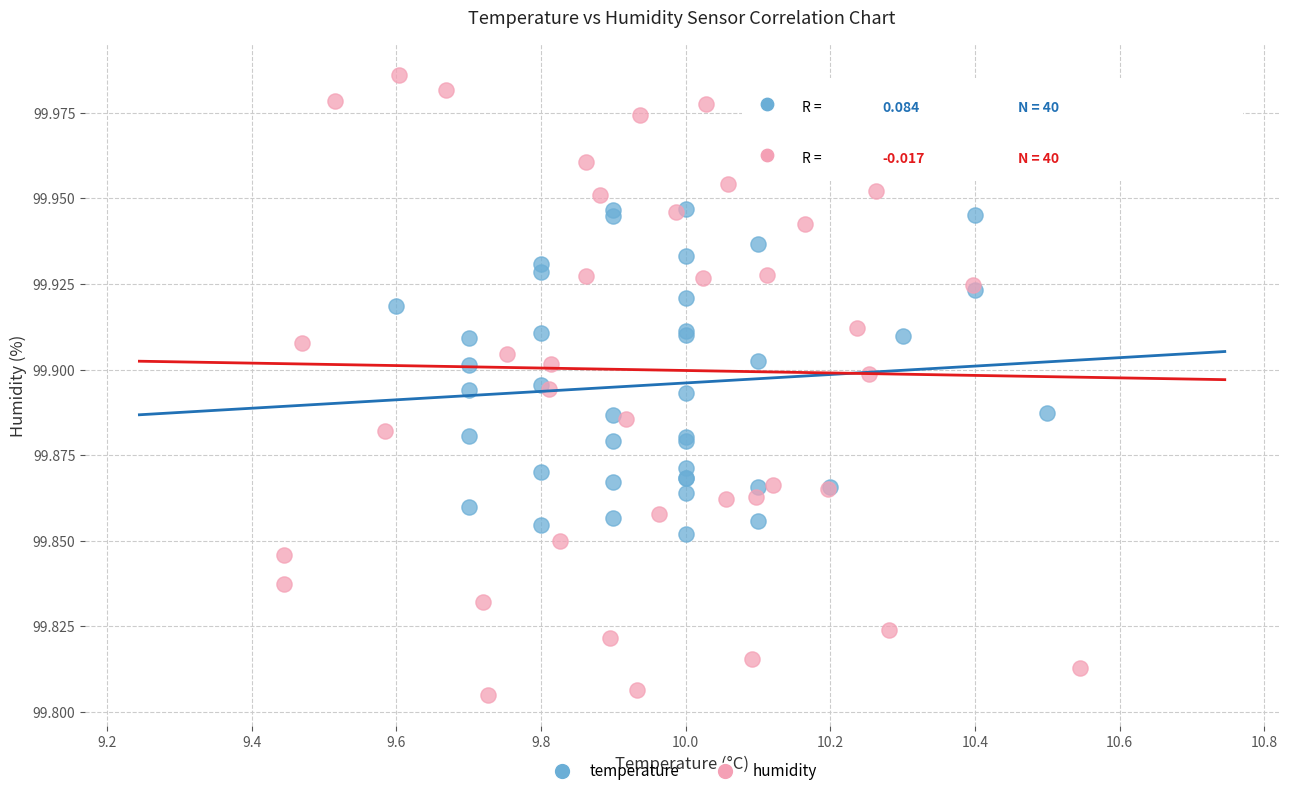

What are all the series names shown in the legend?

temperature, humidity